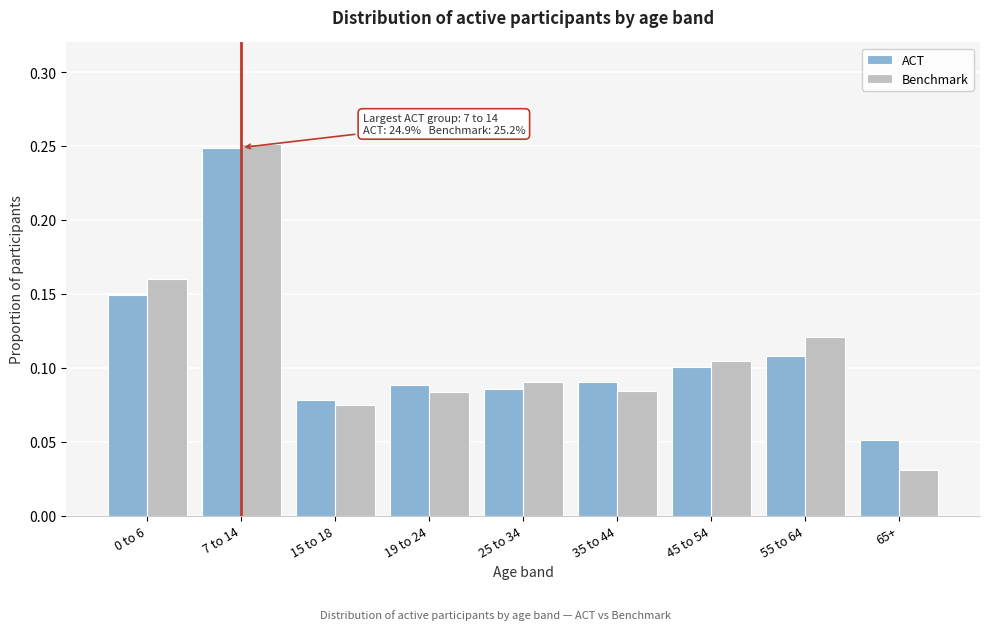

At which label does ACT reach its peak?

7 to 14